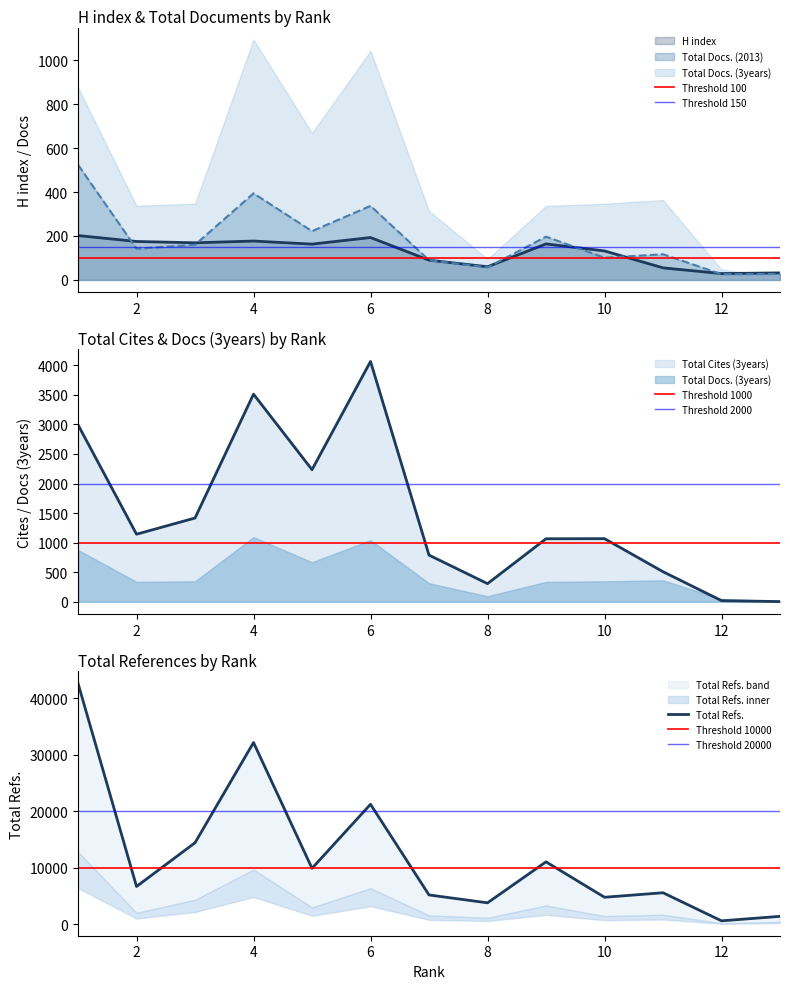

How many times do H index and Total Docs. (2013) cross each other?

6